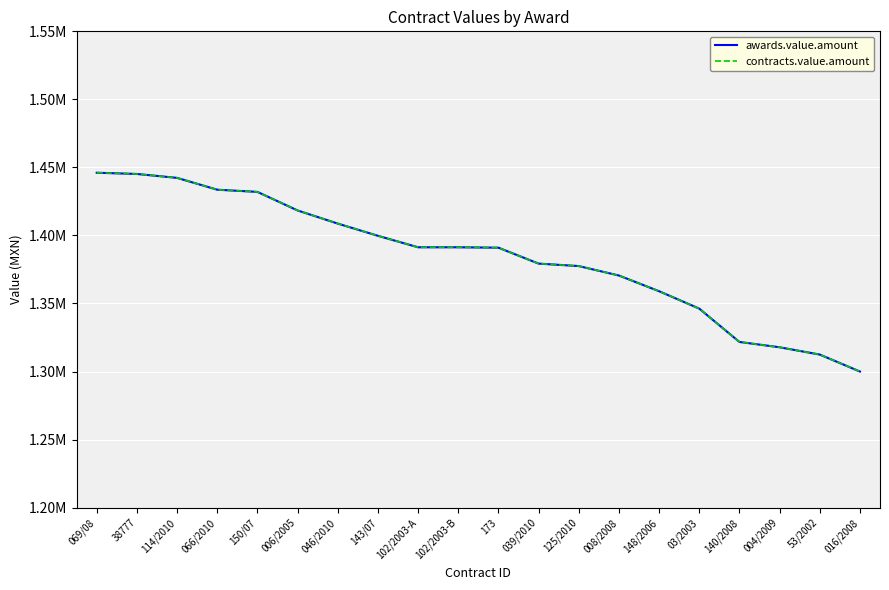

True or false: contracts.value.amount and awards.value.amount cross at least once.

False